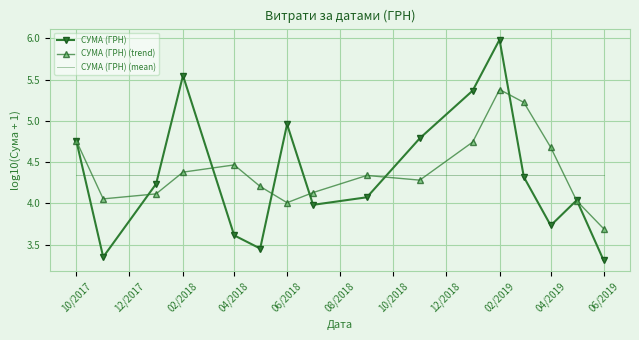

Rank the series by their maximum value, from lowest to highest.

СУМА (ГРН) (mean), СУМА (ГРН) (trend), СУМА (ГРН)